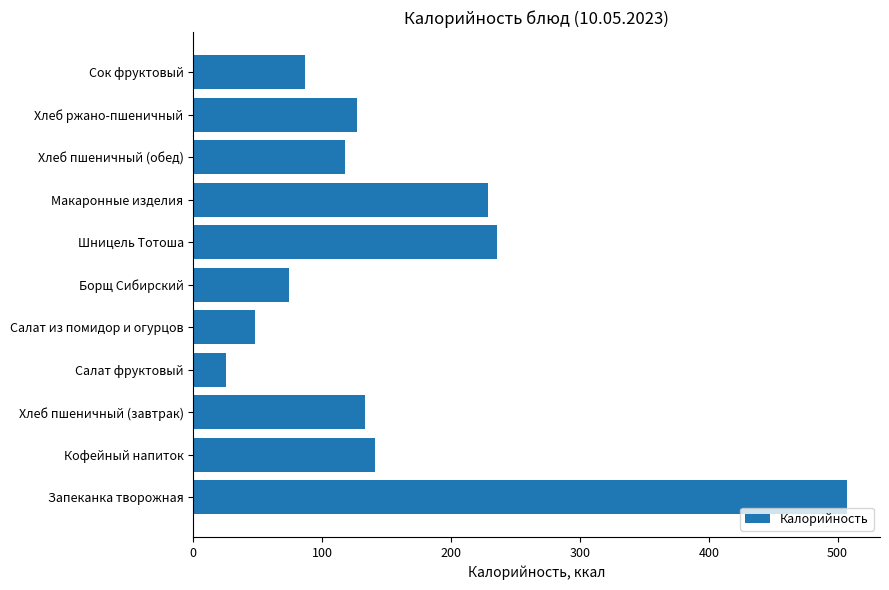

Reading top to bottom, transcribe all the data shown in this chart.

86.4	126.7	117.5	228.4	235.5	74.6	48.2	25.2	133.2	141.3	507.5